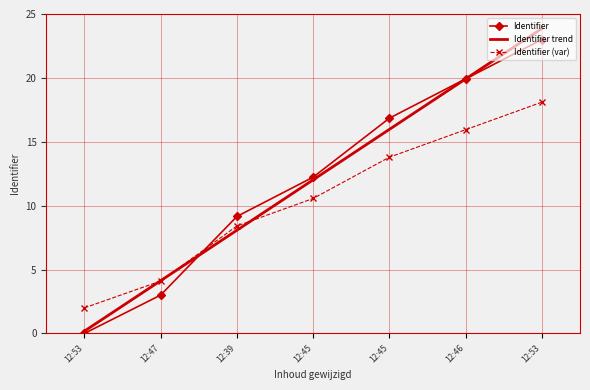

Is it true that Identifier trend equals 12.0 at 12:45?

True